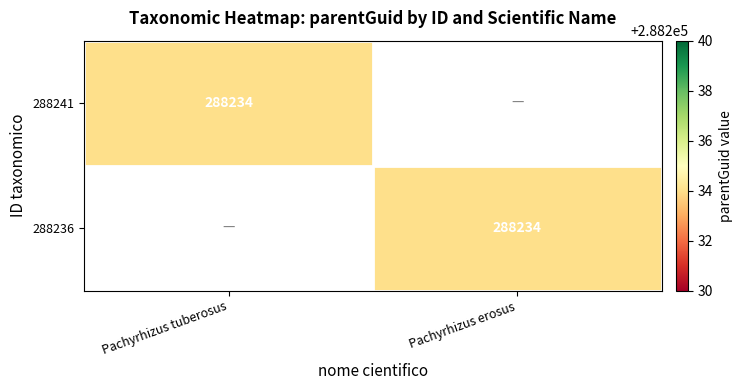

Is it true that 288236 equals 288234 at Pachyrhizus erosus?

True